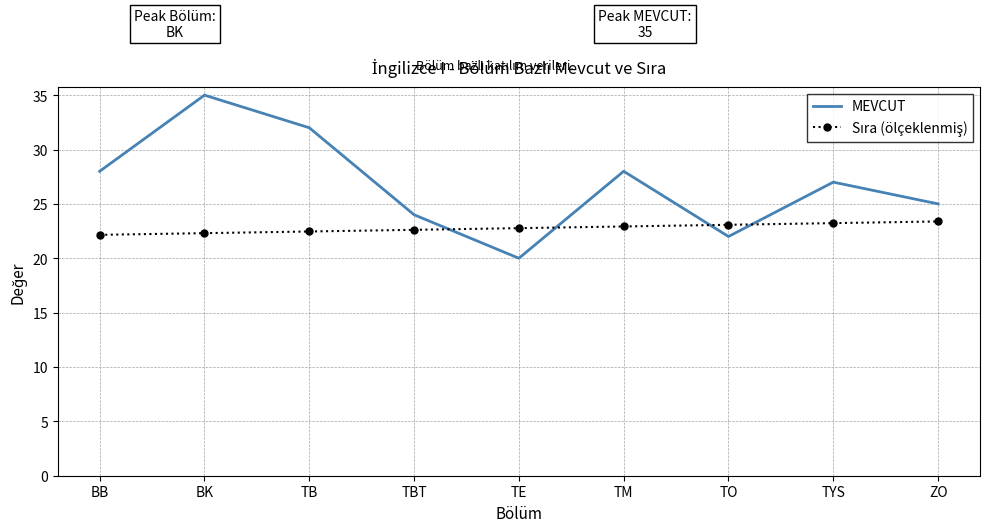

What is the difference between the maximum and minimum values in the MEVCUT series?

15.0